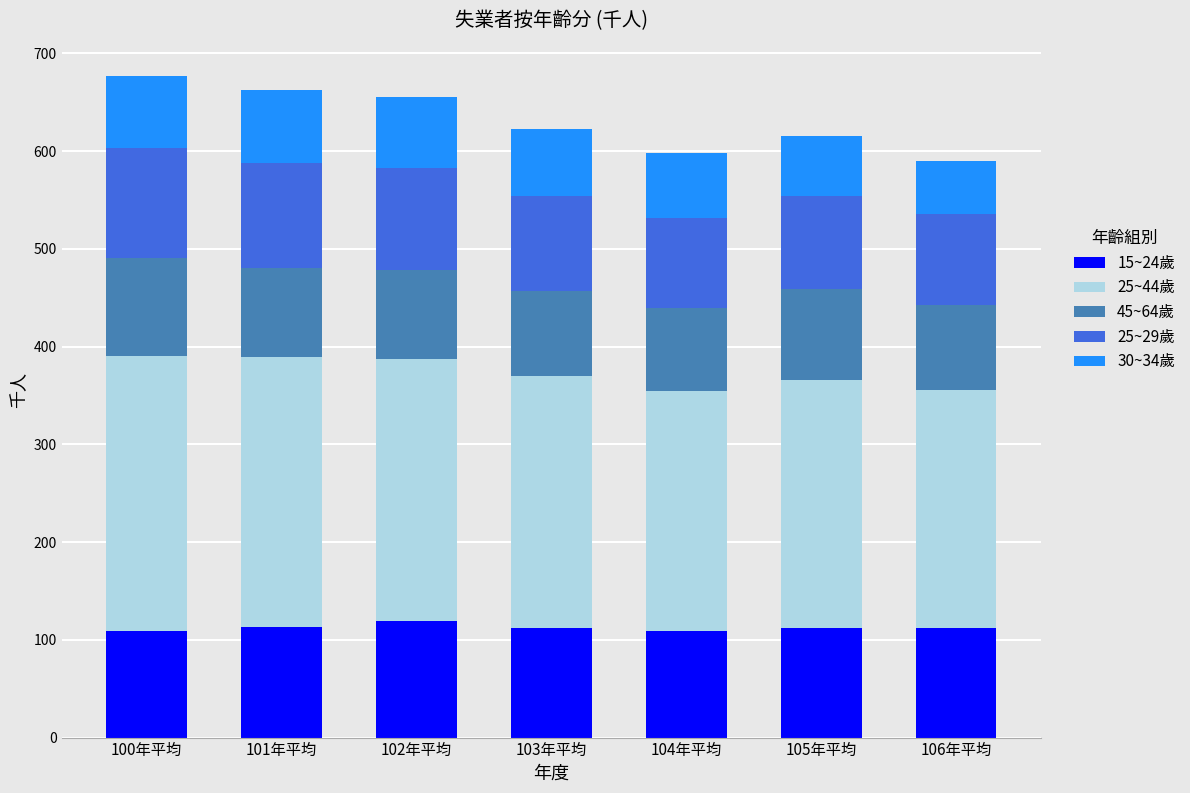

What is the minimum value for 15~24歲?

109